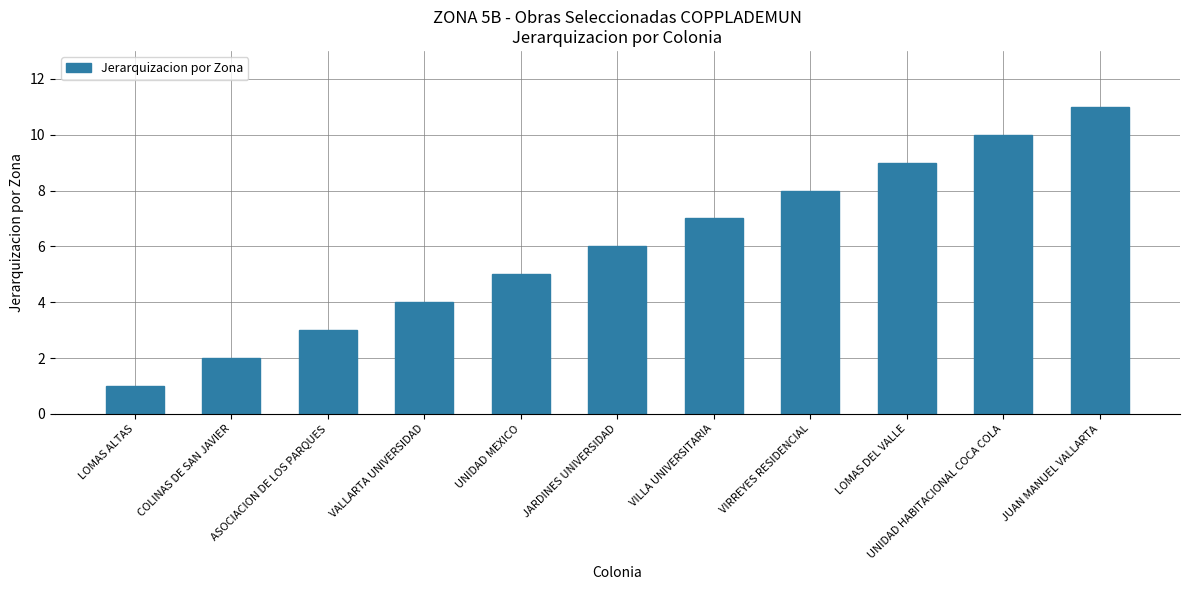

What is the maximum value shown in the chart?

11